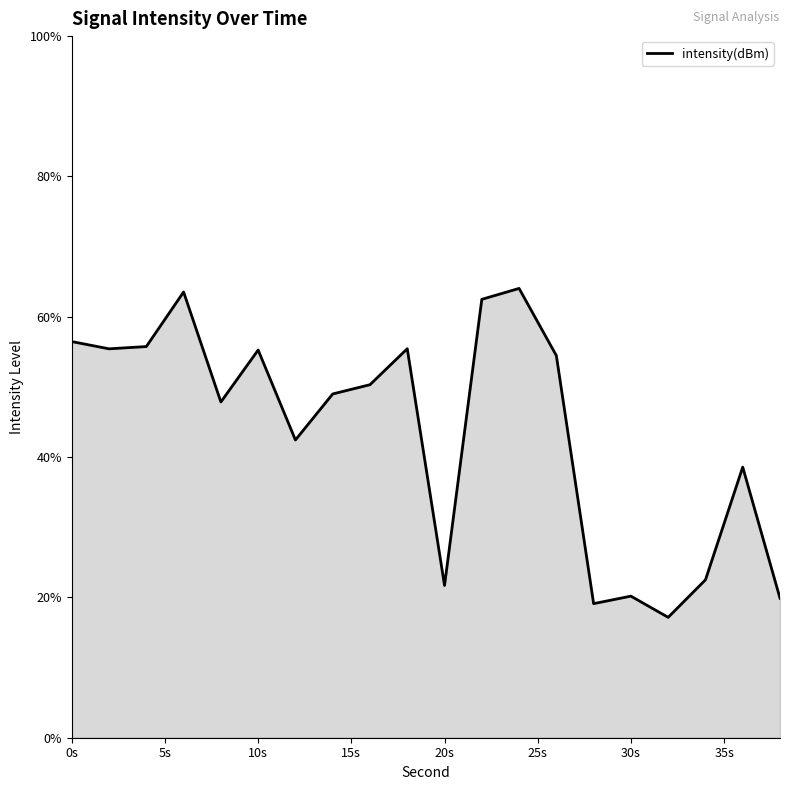

What is the minimum value shown in the chart?

17.2